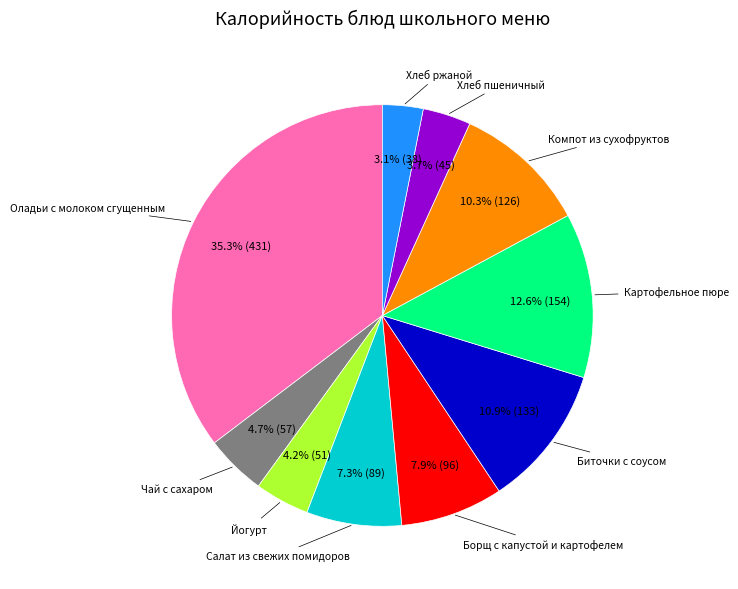

Is there a majority slice in this chart?

No